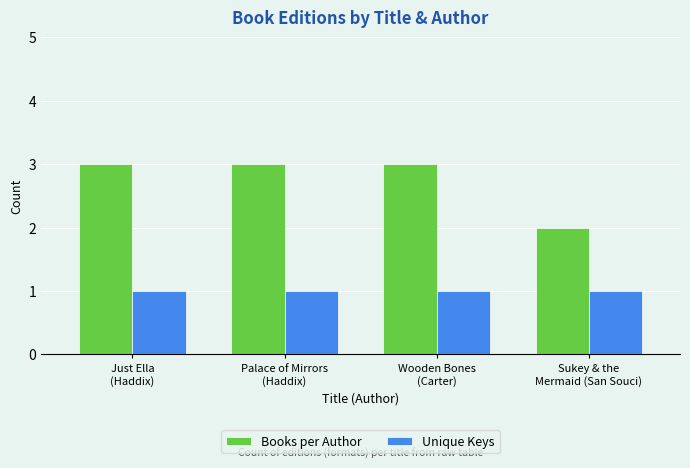

What is the label of the 1st bar from the right?

Sukey & the
Mermaid (San Souci)